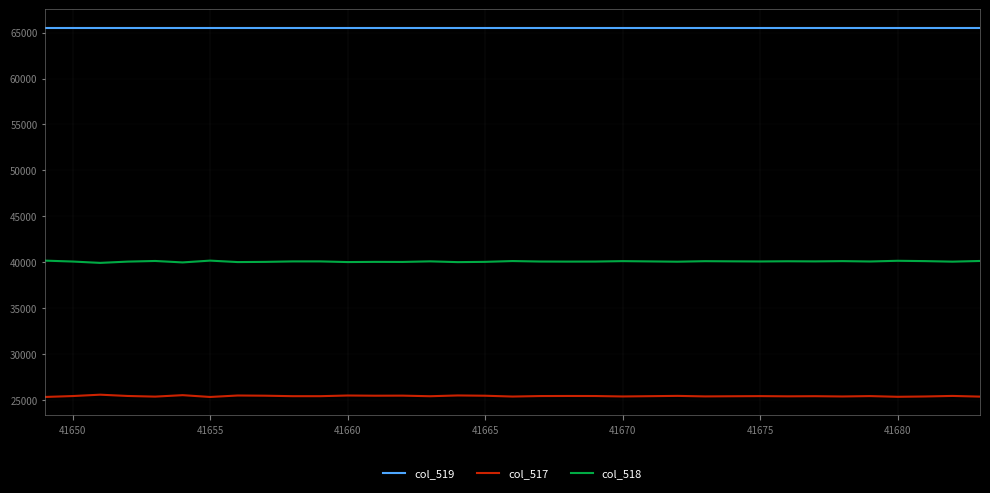

Rank the series by their average value, from highest to lowest.

col_519, col_518, col_517